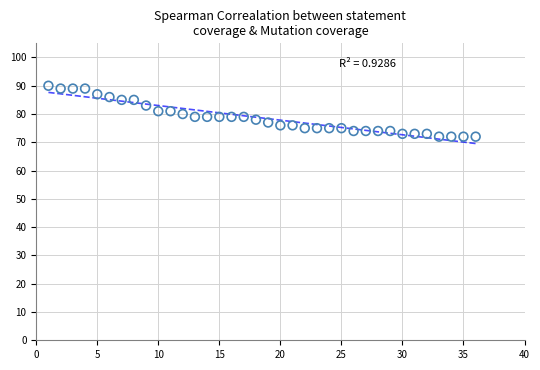

What is the range of X values (max minus min)?

35